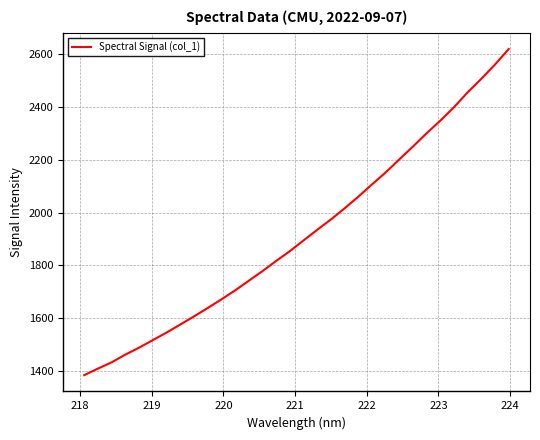

What is the greatest value displayed?

2617.4